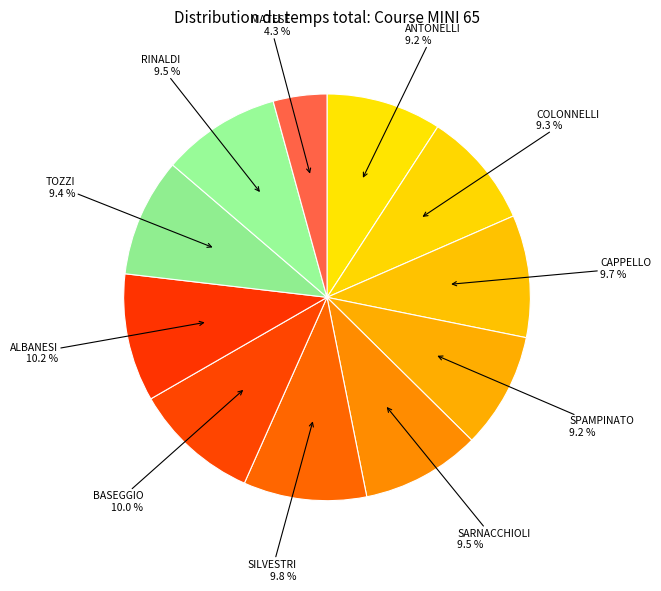

Count the number of slices in the pie.

11